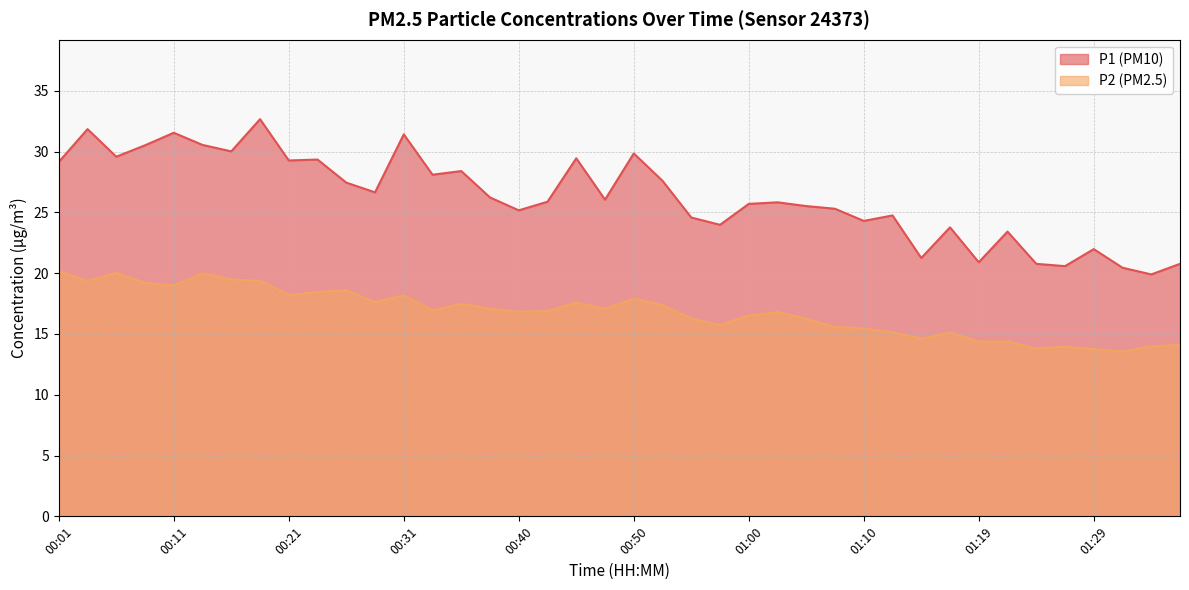

Where is P2 nearest to the value 16?

01:05